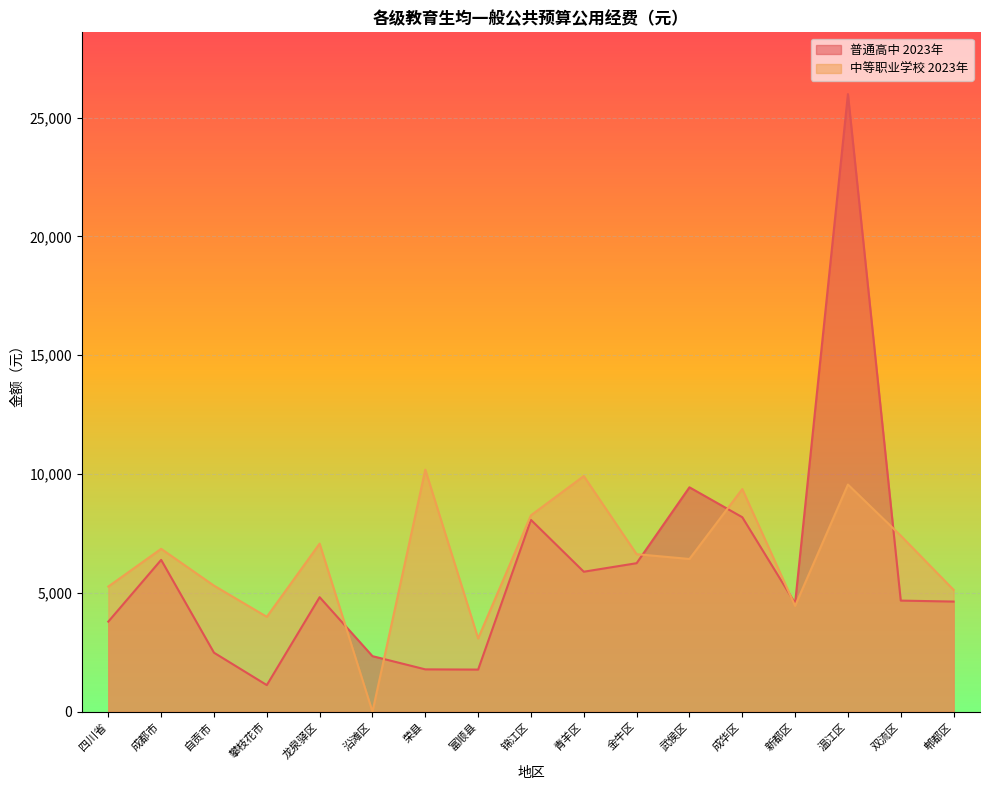

What is the sum of the 普通高中 2023年 values at 成都市 and 新都区?

10953.6